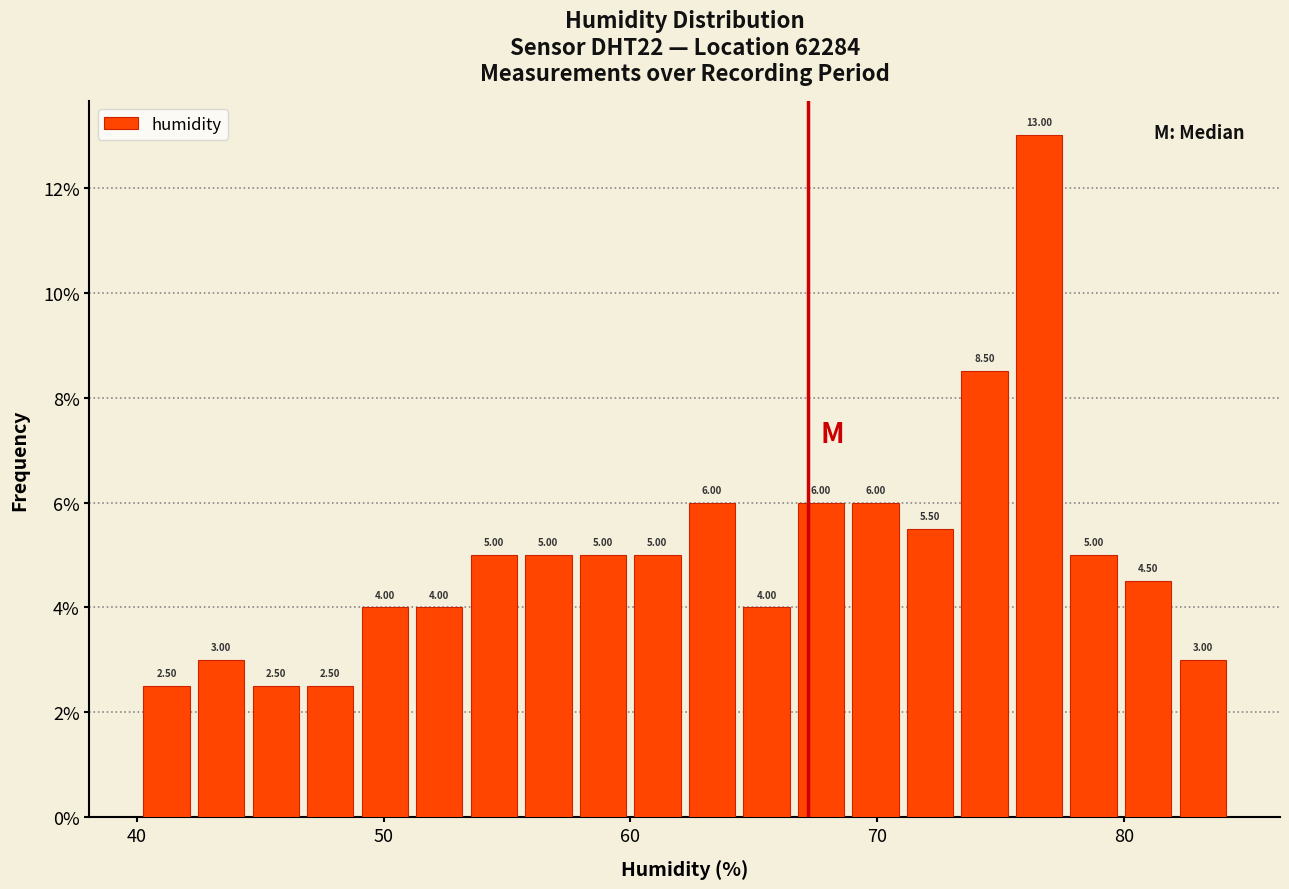

Around what value on the x-axis is the tallest bar? Give the approximate position of its centre, as read against the axis.

77